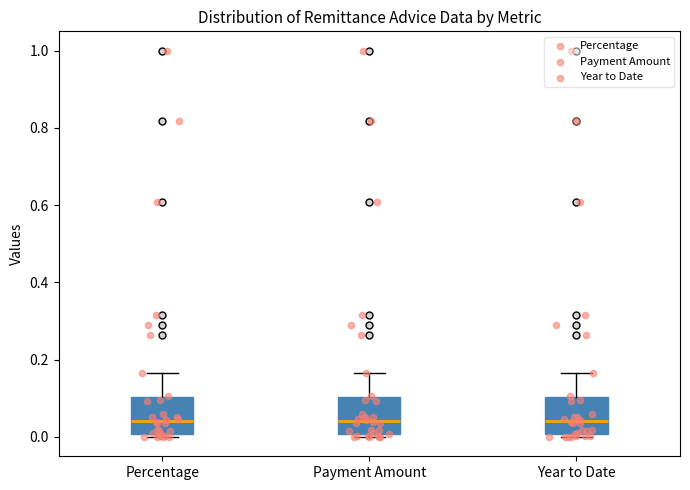

Where is the upper edge of the box for Year to Date on the y-axis? The values are not printed on the chart, so give them approximately, as read against the axis.

0.10